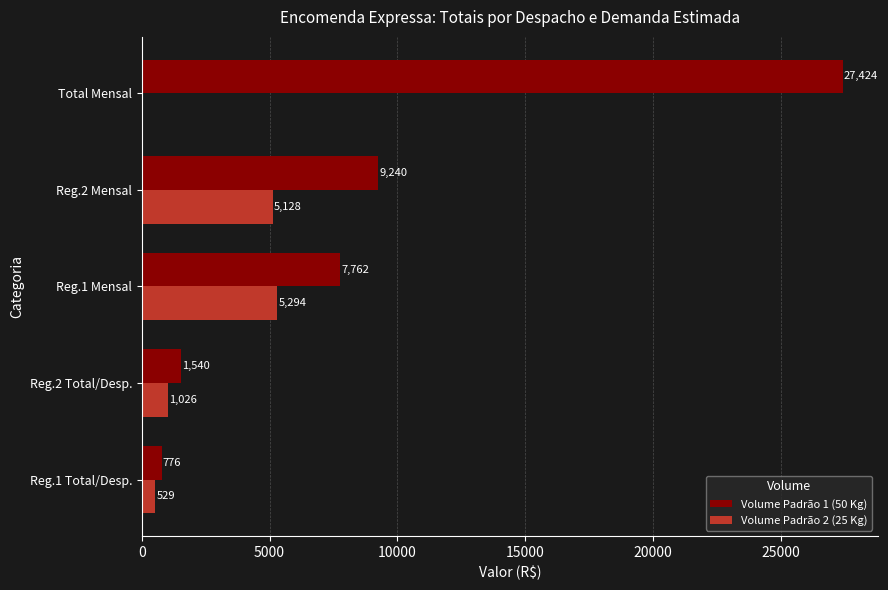

The value of Volume Padrão 1 (50 Kg) at Reg.2 Mensal is 9239.6. True or false?

True